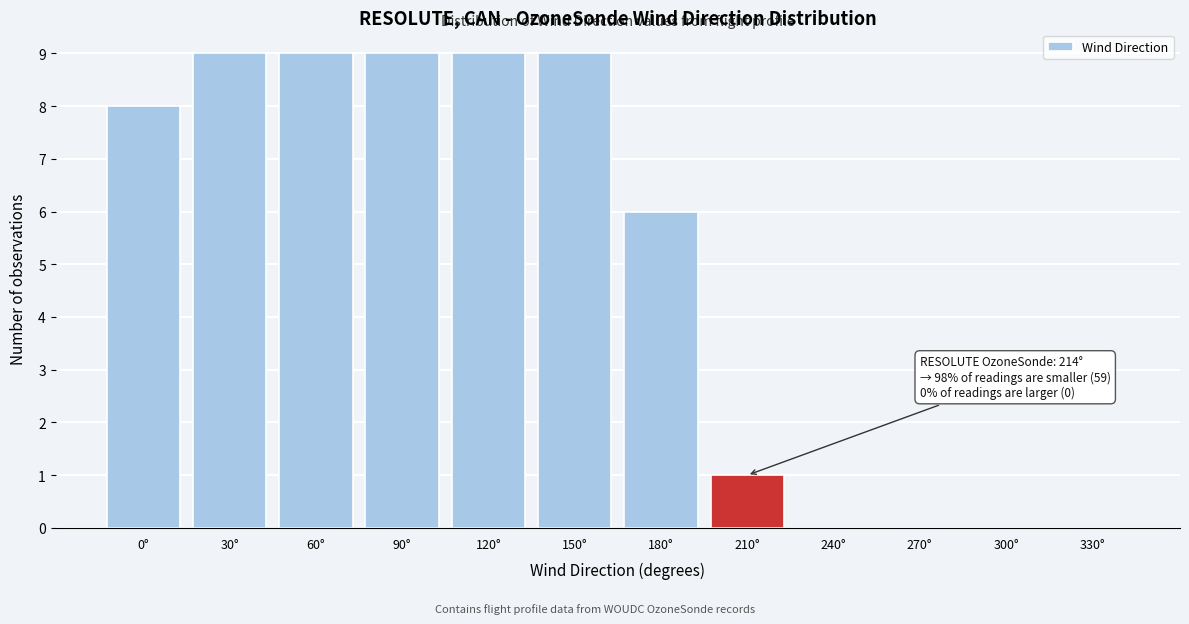

Reading right to left, what are all the values shown in this chart?

330°=0	300°=0	270°=0	240°=0	210°=1	180°=6	150°=9	120°=9	90°=9	60°=9	30°=9	0°=8